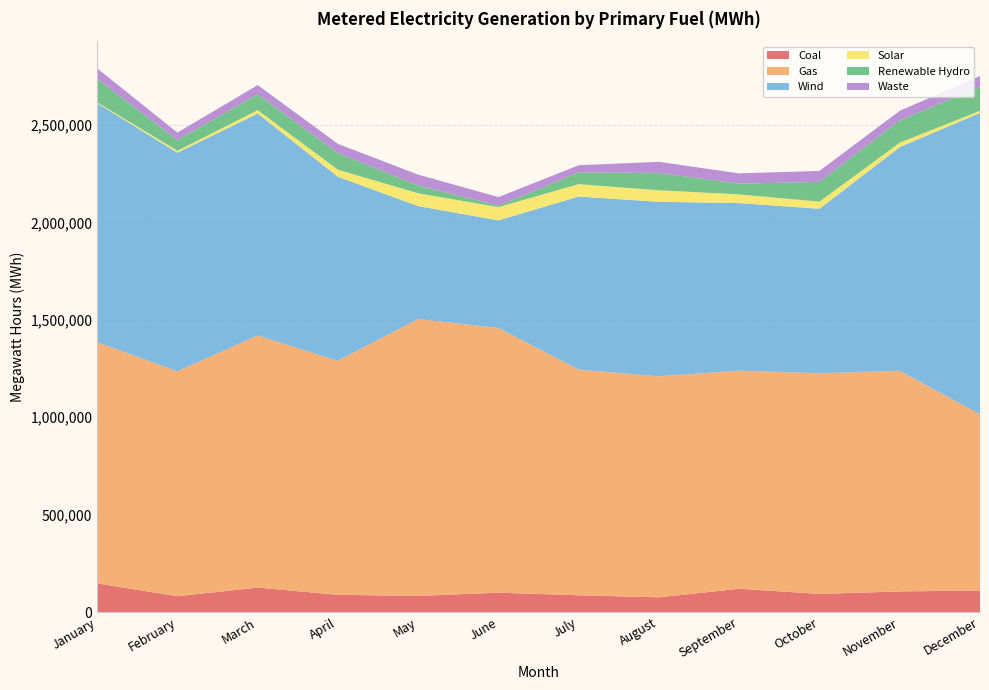

Reading right to left, transcribe all the data shown in this chart.

Coal: 110699	105822	93273	119761	75747	86099	99594	82746	88624	125702	81292	147131
Gas: 903480	1132552	1132290	1119448	1134077	1158528	1358163	1421462	1201111	1293720	1154667	1237899
Wind: 1547436	1147793	844081	859628	895663	887836	552350	579223	944095	1139129	1121321	1226819
Solar: 10798	22584	36656	44701	59179	63630	68120	65690	36344	17171	10150	4140
Renewable Hydro: 121933	114791	101217	55325	89005	59908	7704	40225	85664	81583	54962	120910
Waste: 56534	48877	56588	52547	56847	37067	43810	55514	46855	47352	38170	53347